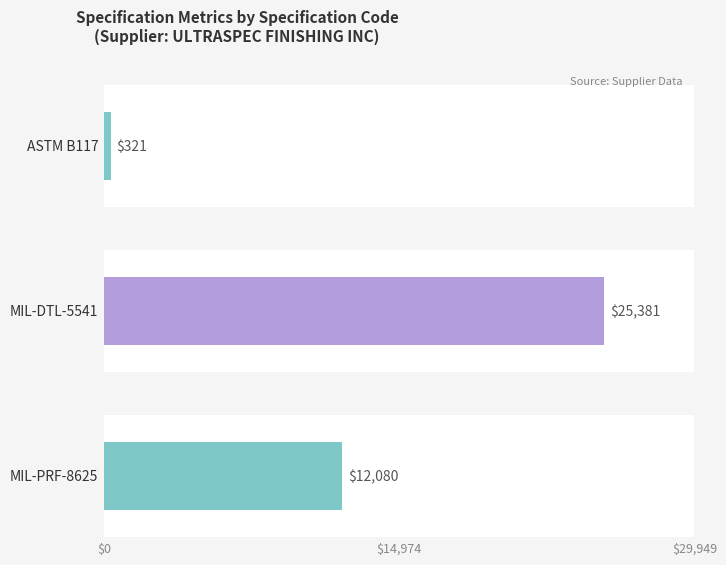

Is it true that SupplierId equals 15984 at ASTM B117?

False